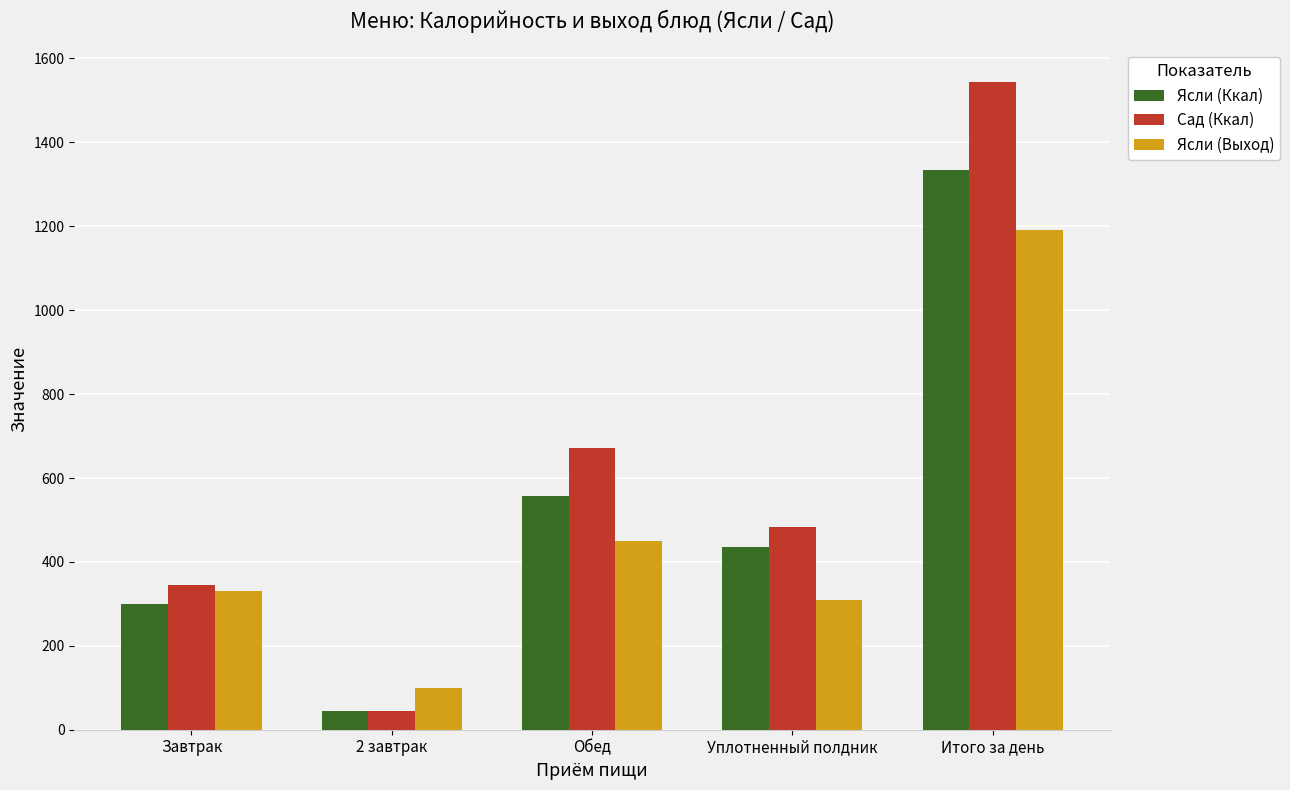

Rank the series by their maximum value, from highest to lowest.

Сад (Ккал), Ясли (Ккал), Ясли (Выход)